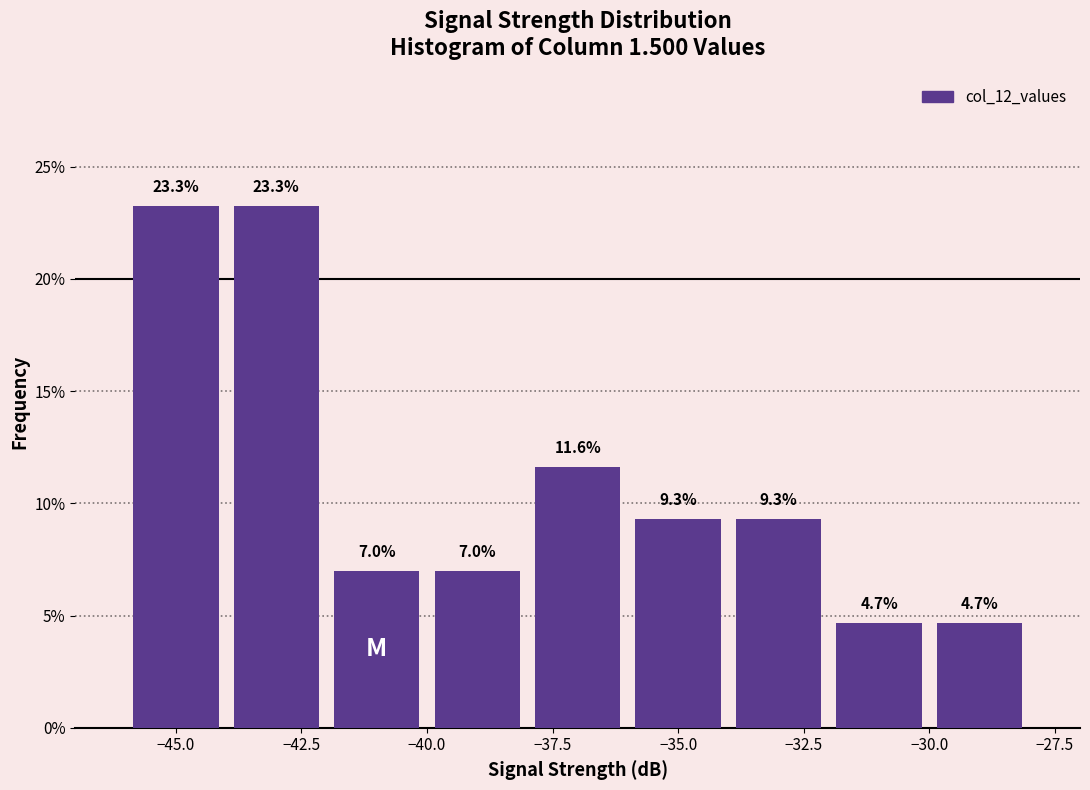

Reading left to right, list every bar in this chart as the range it spans on the x-axis followed by its height.

-46 to -44: 23.3
-44 to -42: 23.3
-42 to -40: 7.0
-40 to -38: 7.0
-38 to -36: 11.6
-36 to -34: 9.3
-34 to -32: 9.3
-32 to -30: 4.7
-30 to -28: 4.7